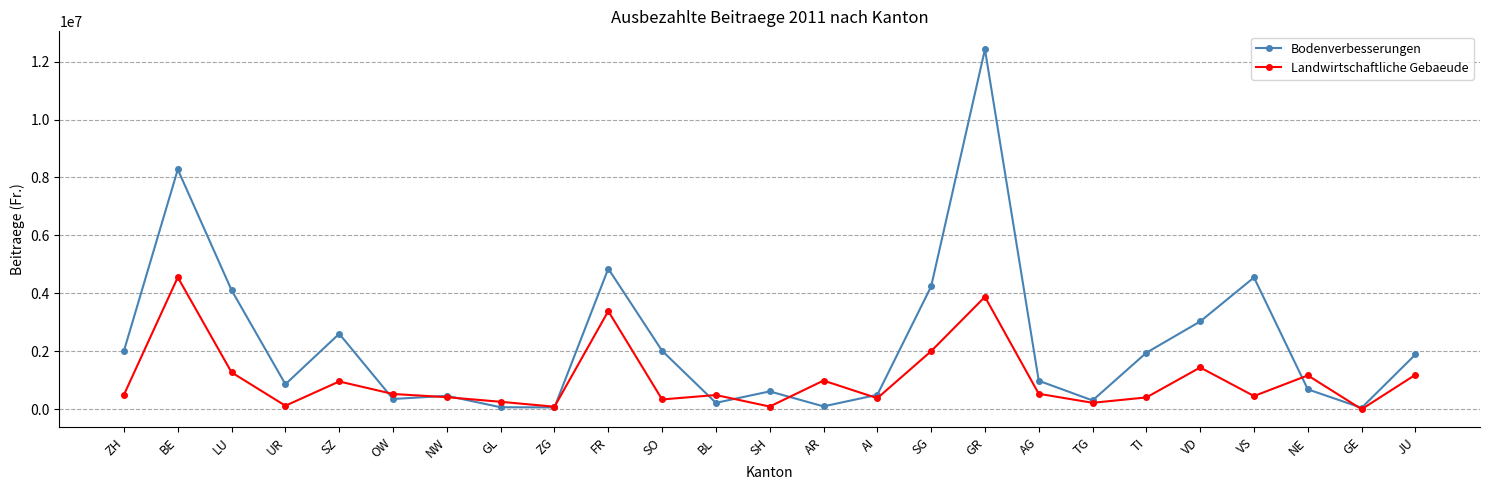

At how many categories does at least one series exceed 8049886?

2